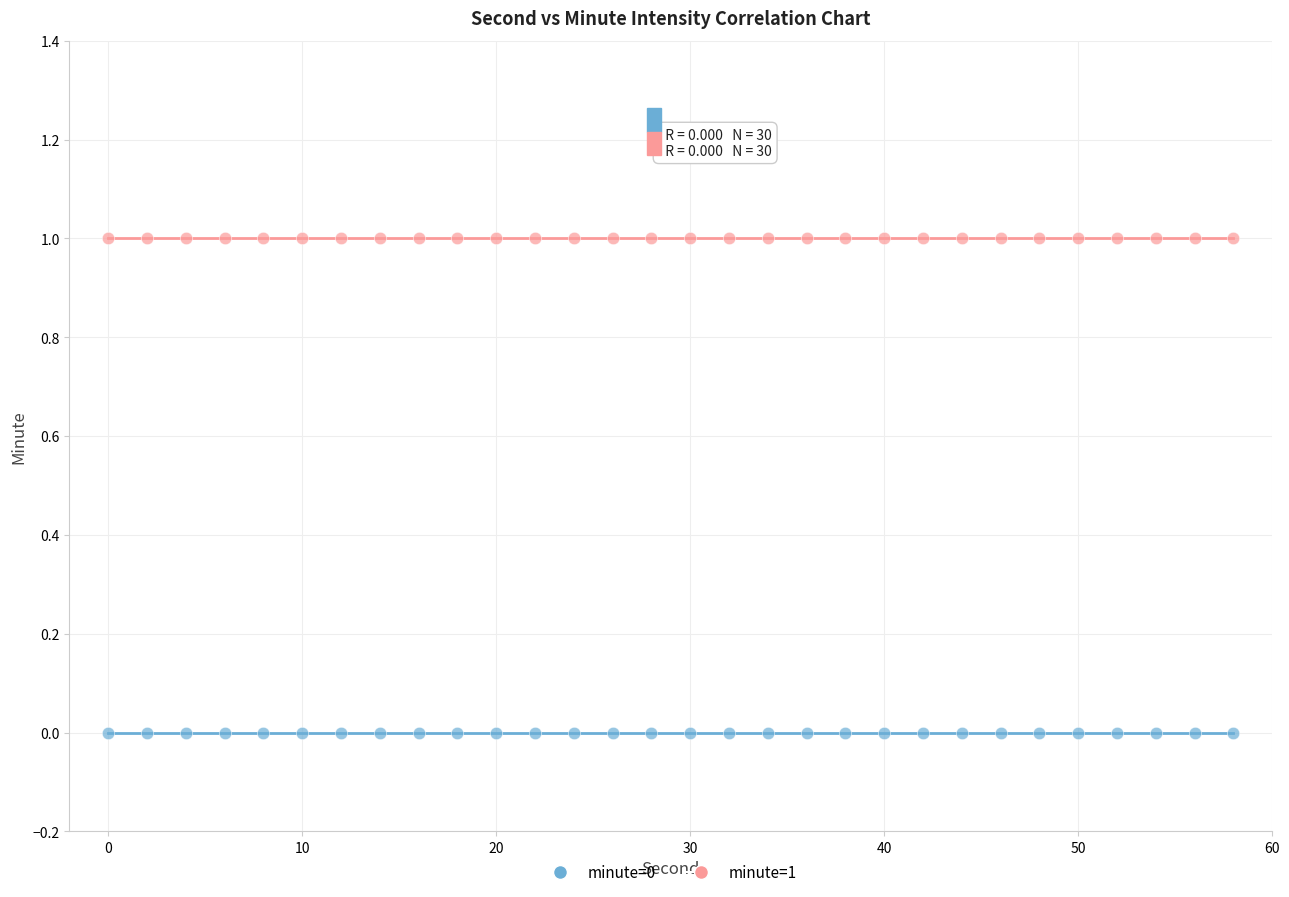

Which series reaches the maximum Y coordinate?

minute=1